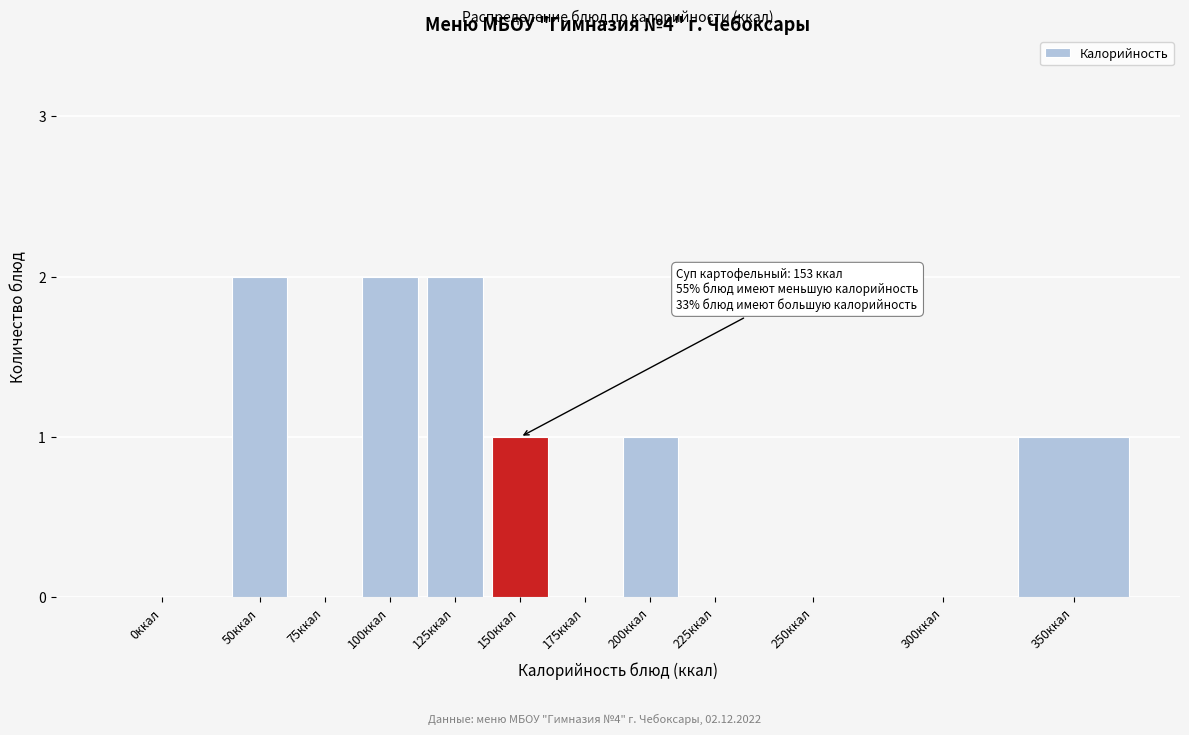

Reading left to right, list all the values displayed in this chart.

0ккал=0	50ккал=2	75ккал=0	100ккал=2	125ккал=2	150ккал=1	175ккал=0	200ккал=1	225ккал=0	250ккал=0	300ккал=0	350ккал=1